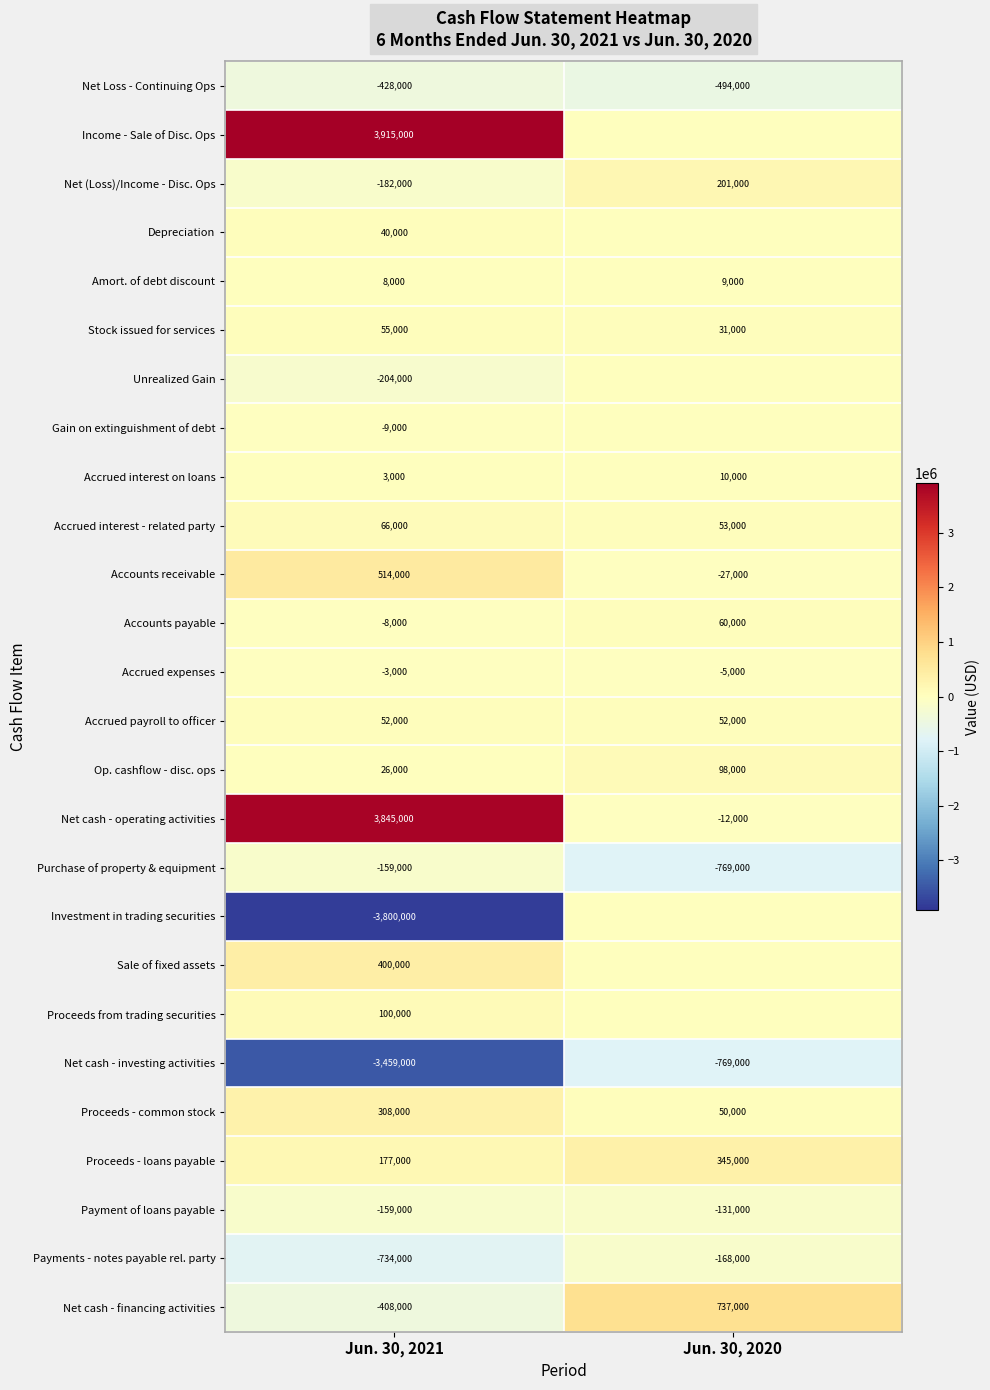

At which label does Net (Loss)/Income - Disc. Ops reach its minimum?

Jun. 30, 2021